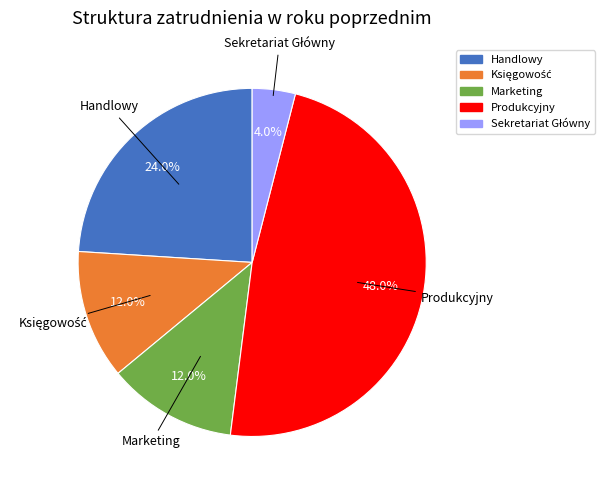

Is there any slice that represents more than half of the pie?

No